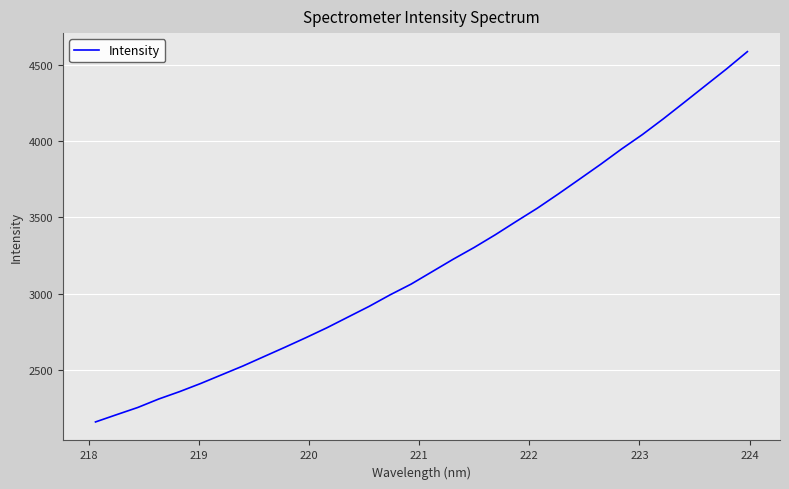

What is the difference between the maximum and minimum values?

2424.9